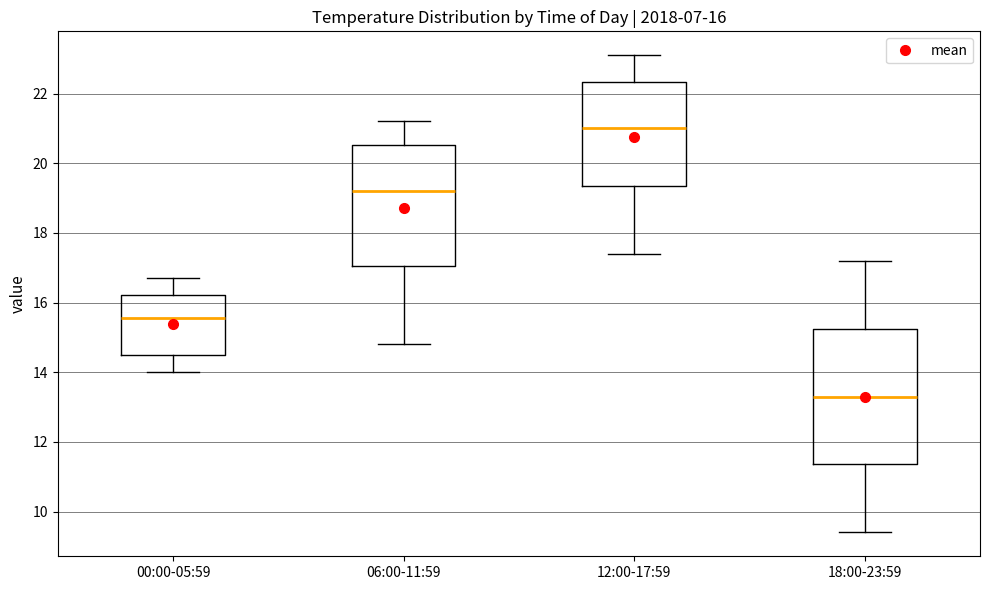

Which box is the tallest, from its lower edge to its upper edge?

18:00-23:59